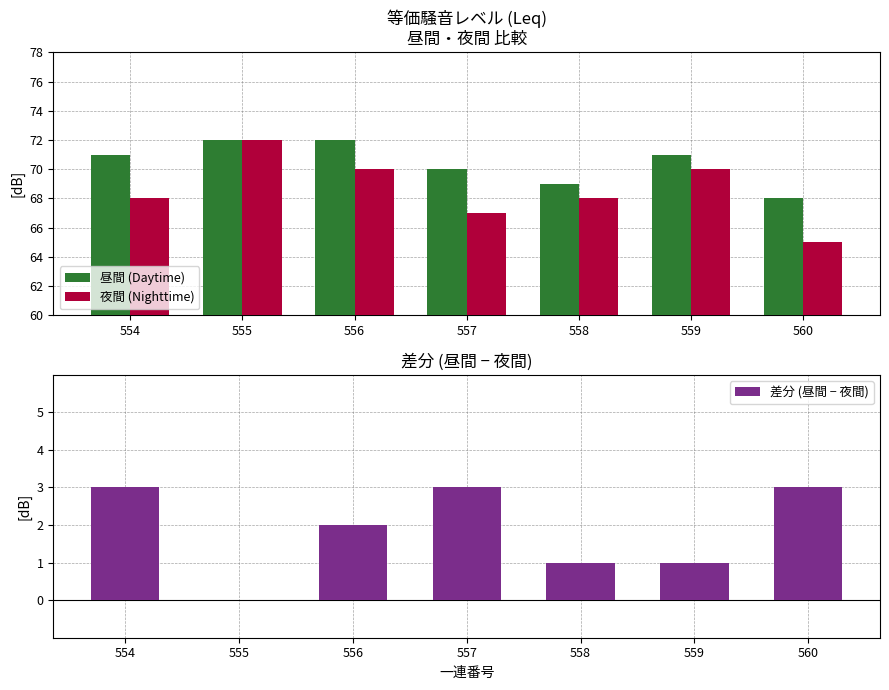

At which category does the chart reach its minimum across all series?

555